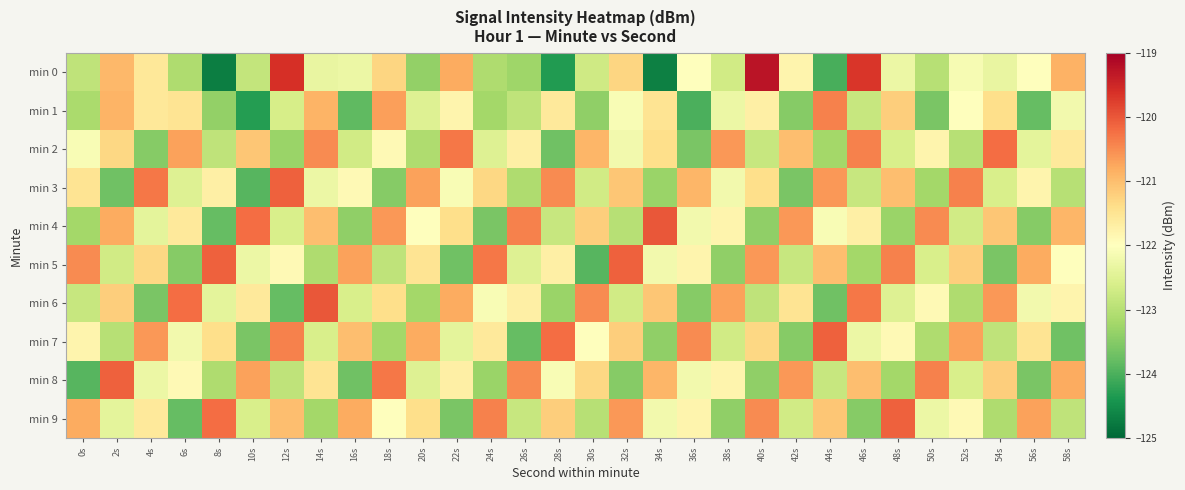

What is the total value across all series at 30s?

-1221.6